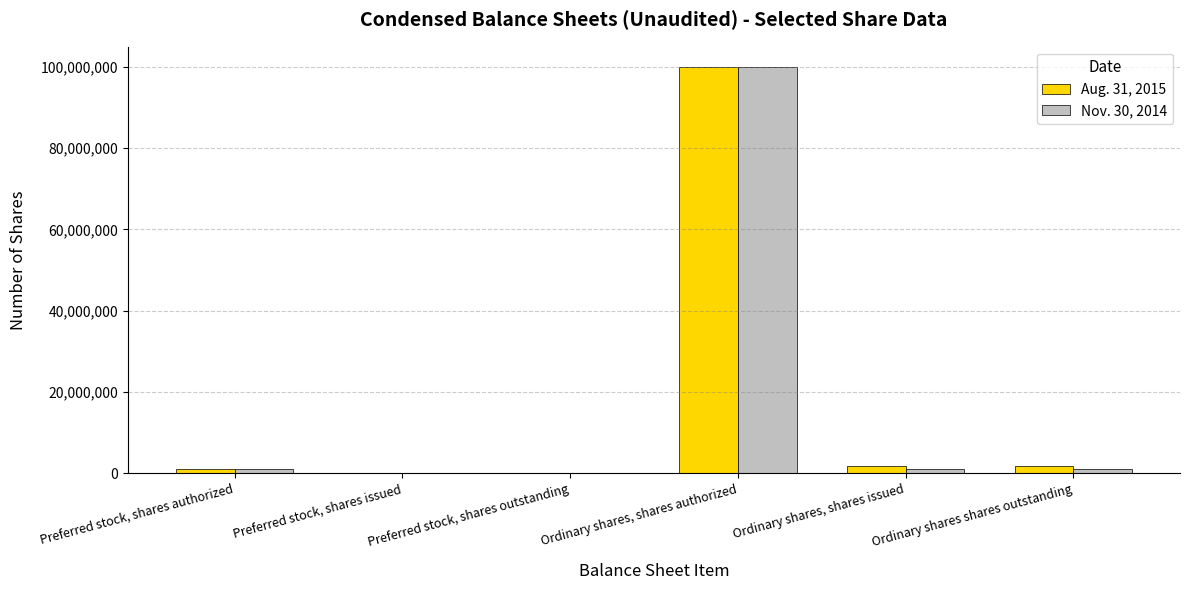

What are all the series names shown in the legend?

Aug. 31, 2015, Nov. 30, 2014